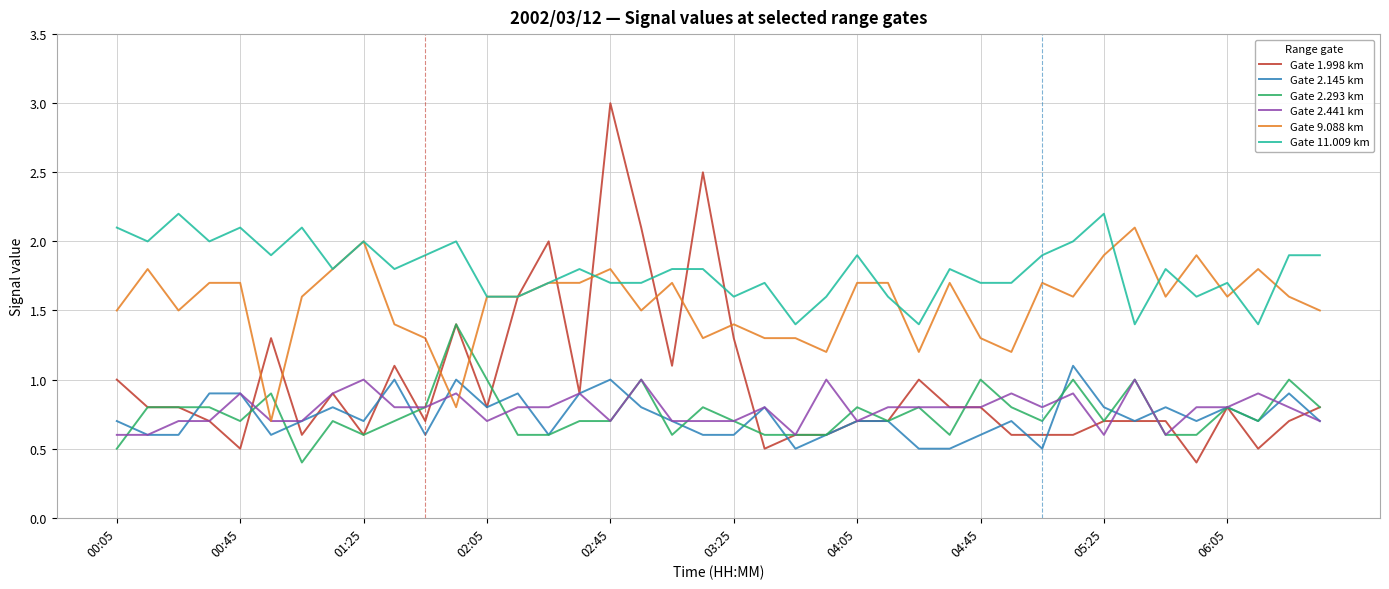

Which series has the largest range (max minus min)?

Gate 1.998 km